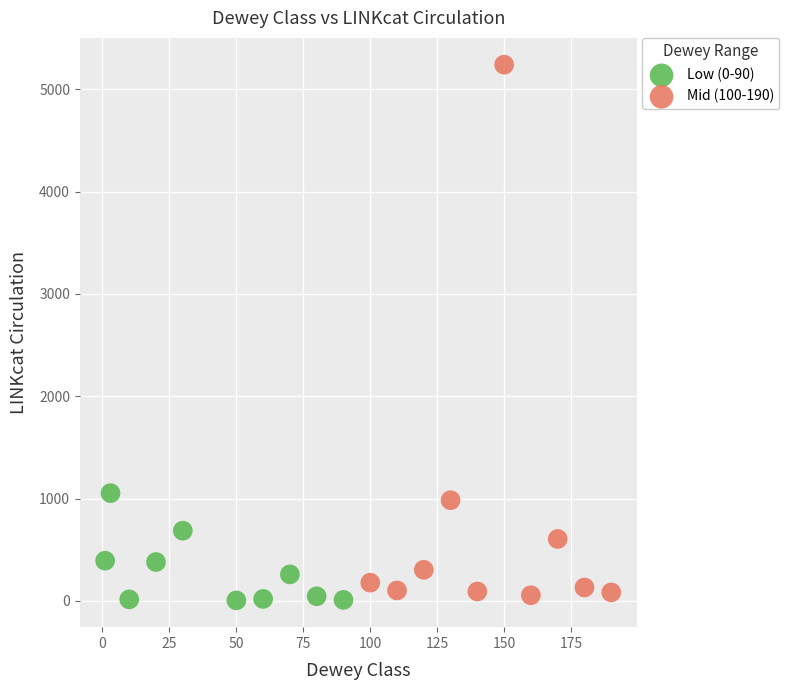

Which series has the widest spread of Y values?

Mid (100-190)